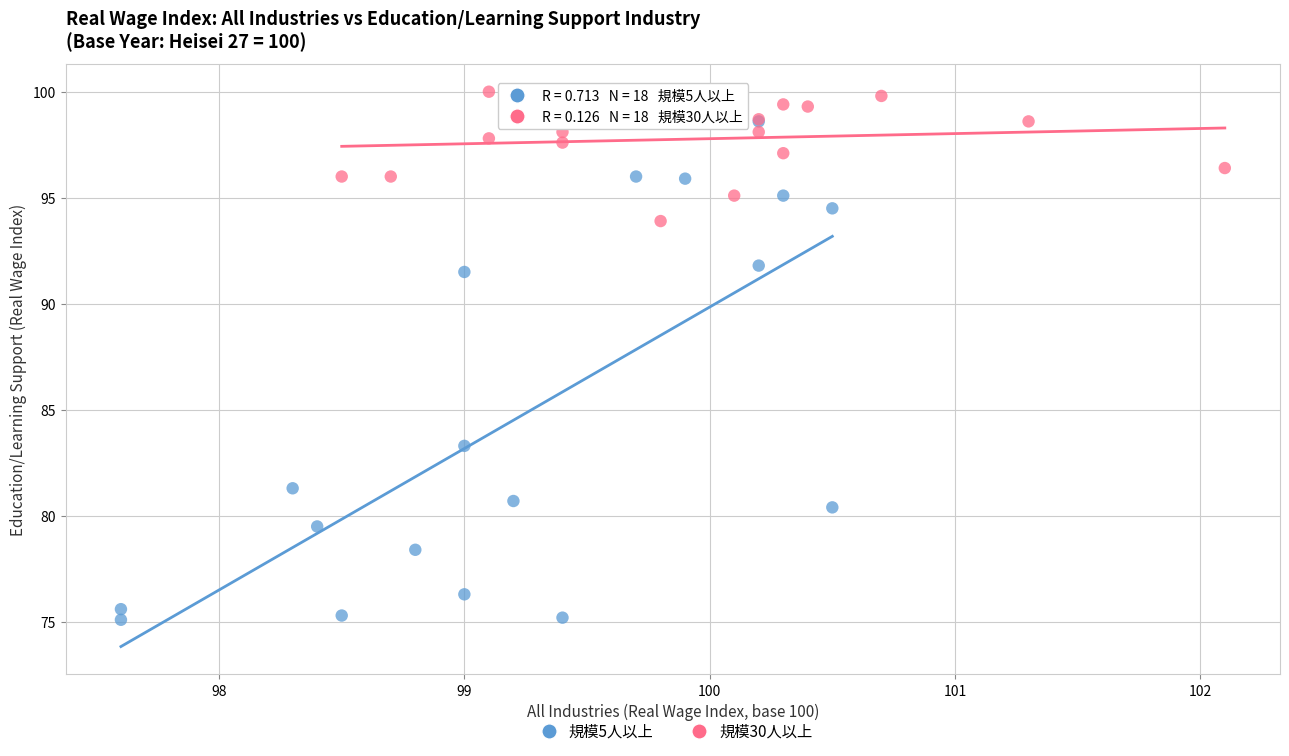

Which series reaches the minimum Y coordinate?

規模5人以上